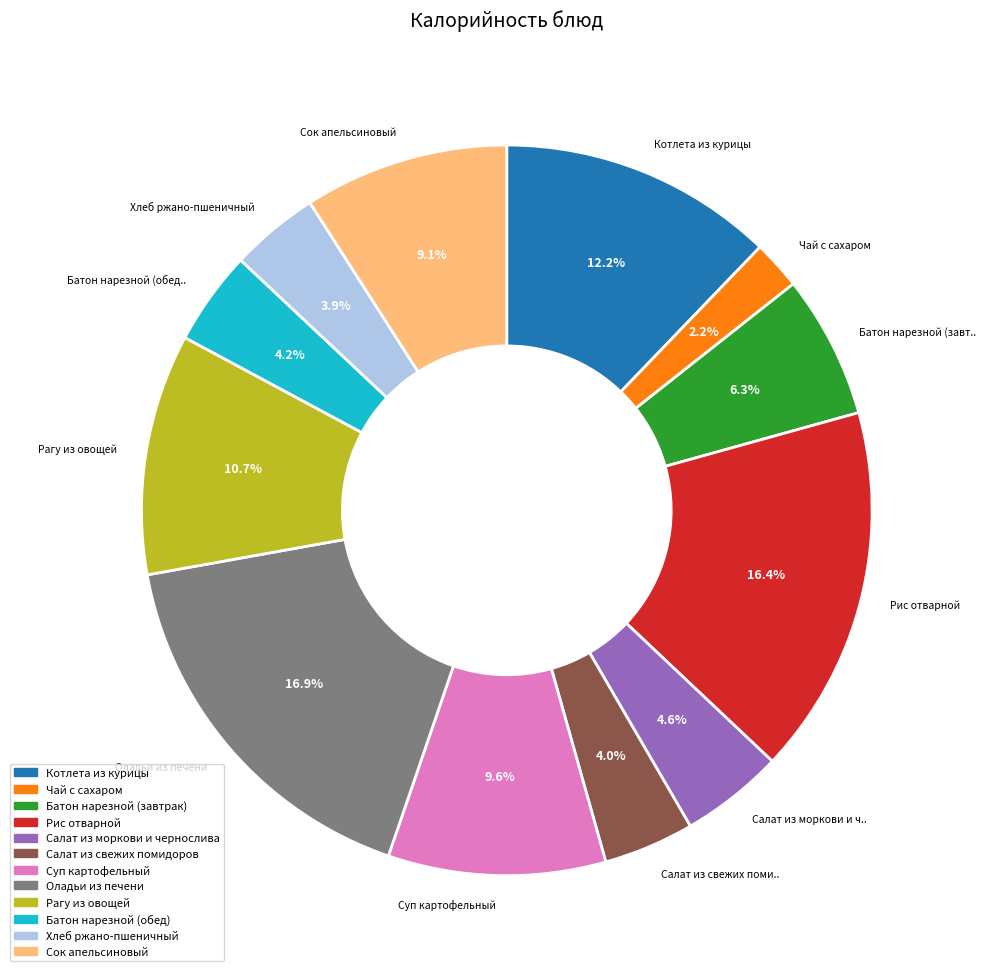

To the nearest percent, what portion does Рагу из овощей represent?

11%